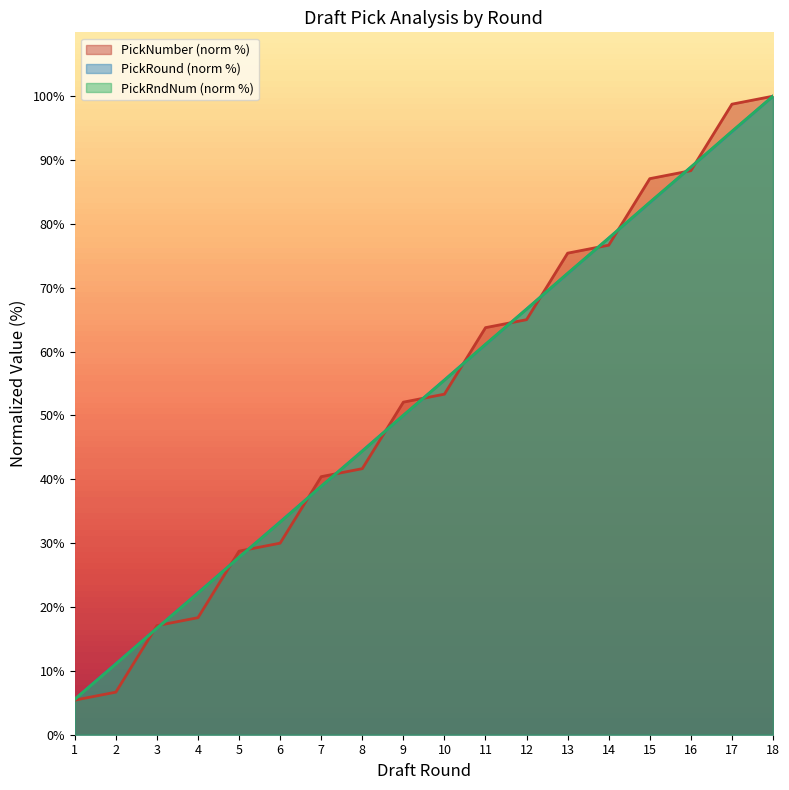

At how many categories does at least one series exceed 15?

16